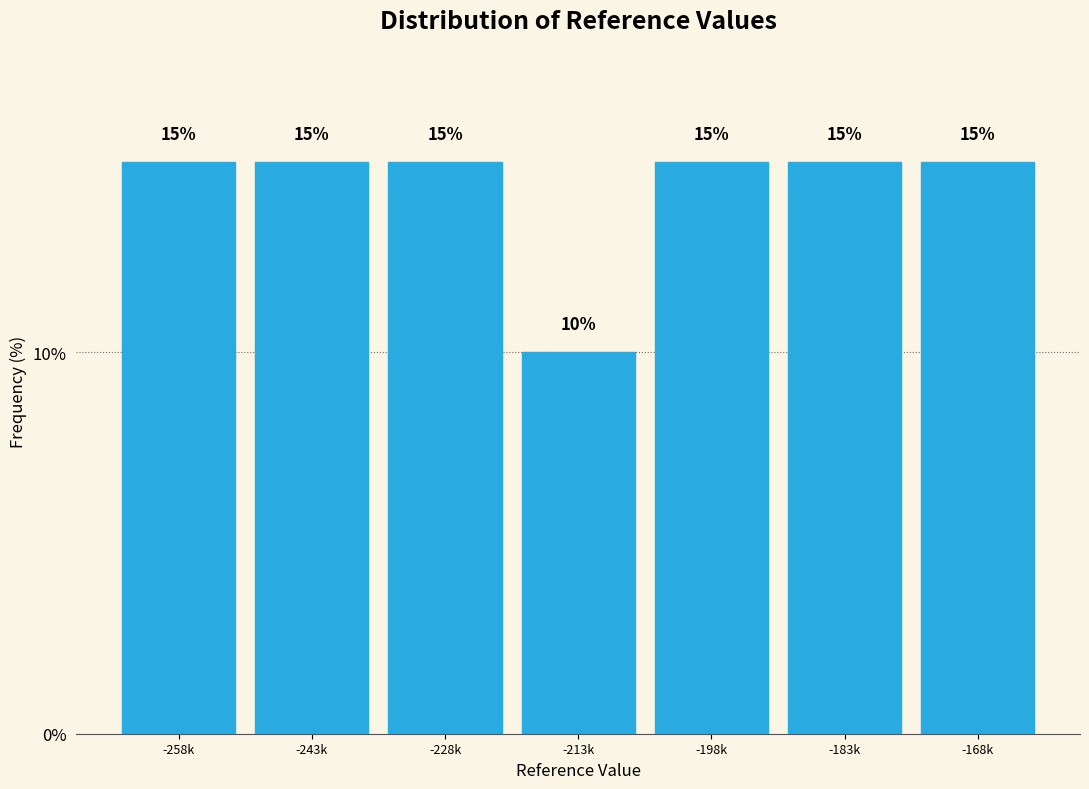

Reading left to right, extract all data points from this chart.

15	15	15	10	15	15	15